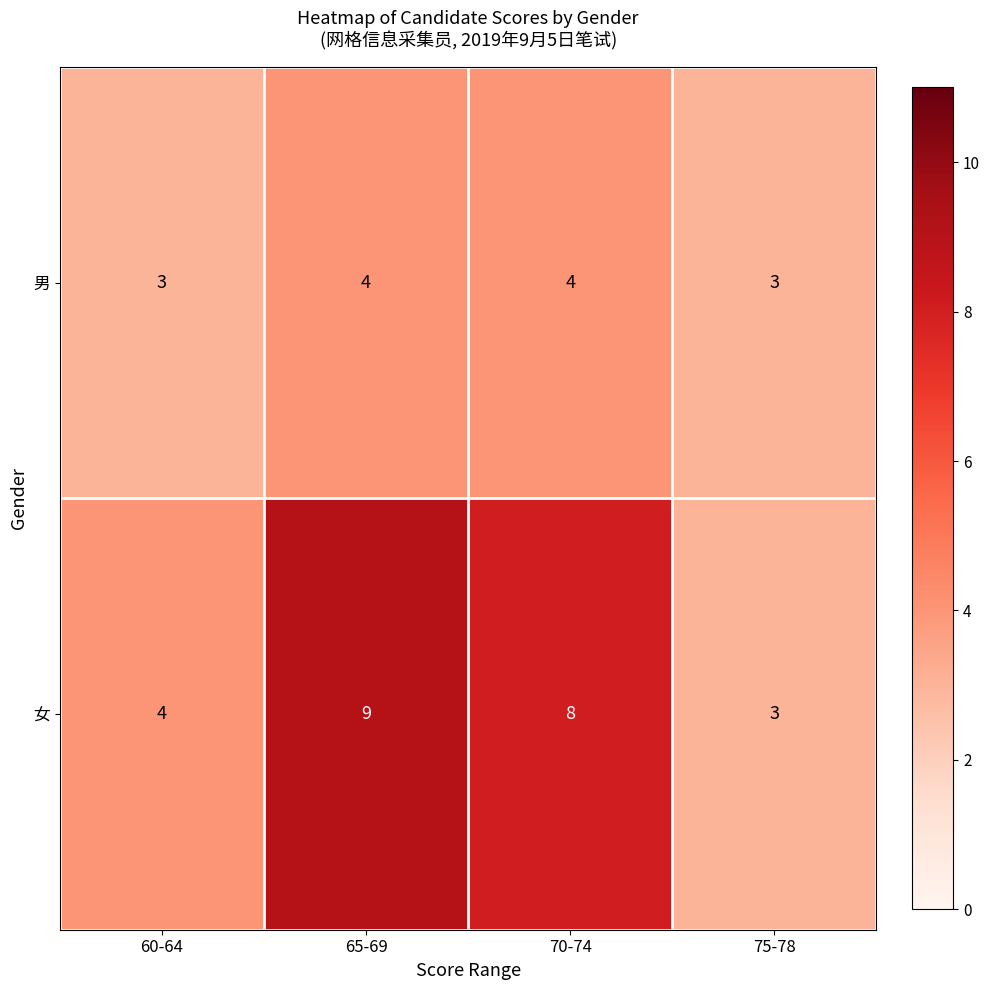

What is the smallest value displayed?

3